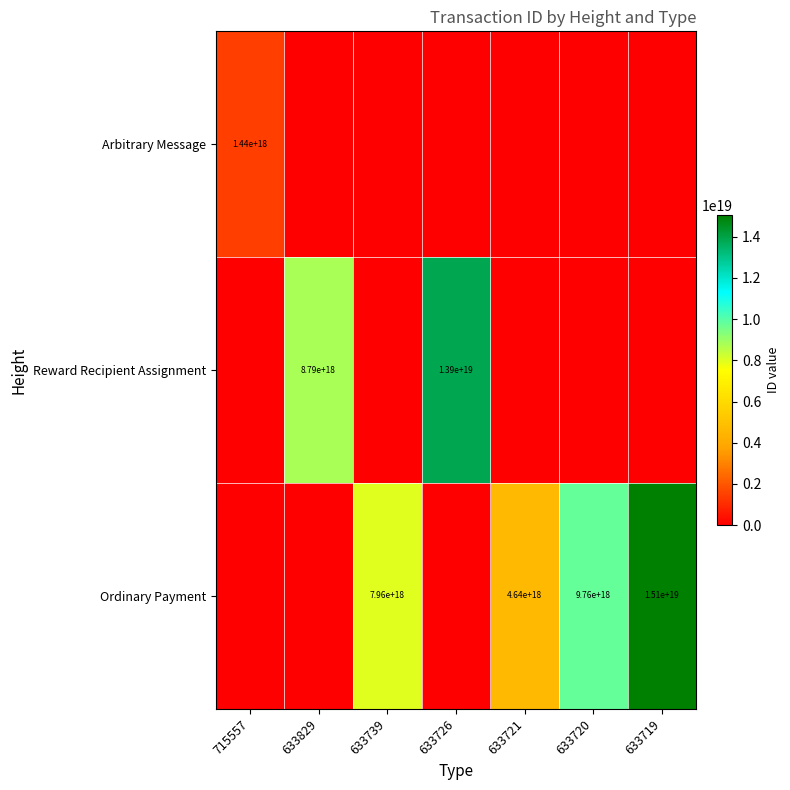

Is it true that Ordinary Payment equals 5514056146420688896 at 633720?

False